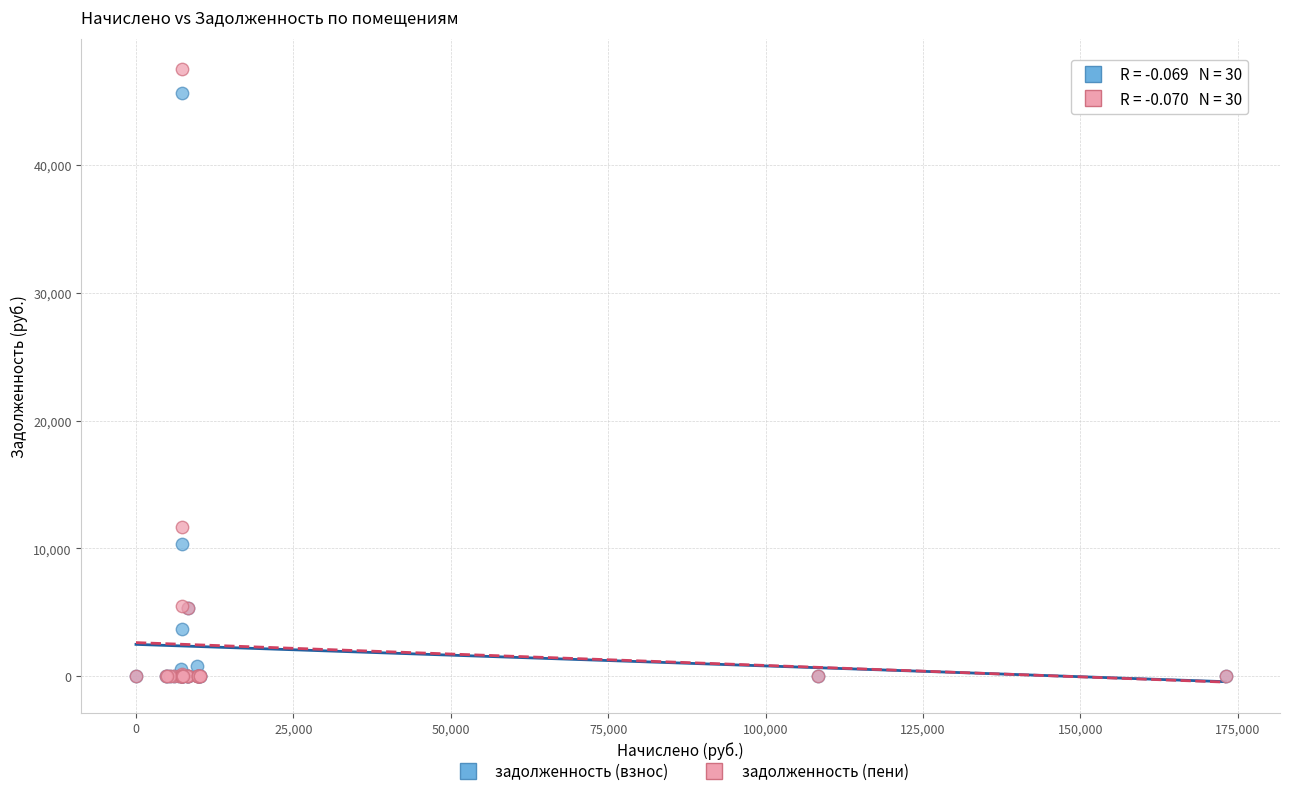

Across all series, what Y value is closest to 23750?

11698.4